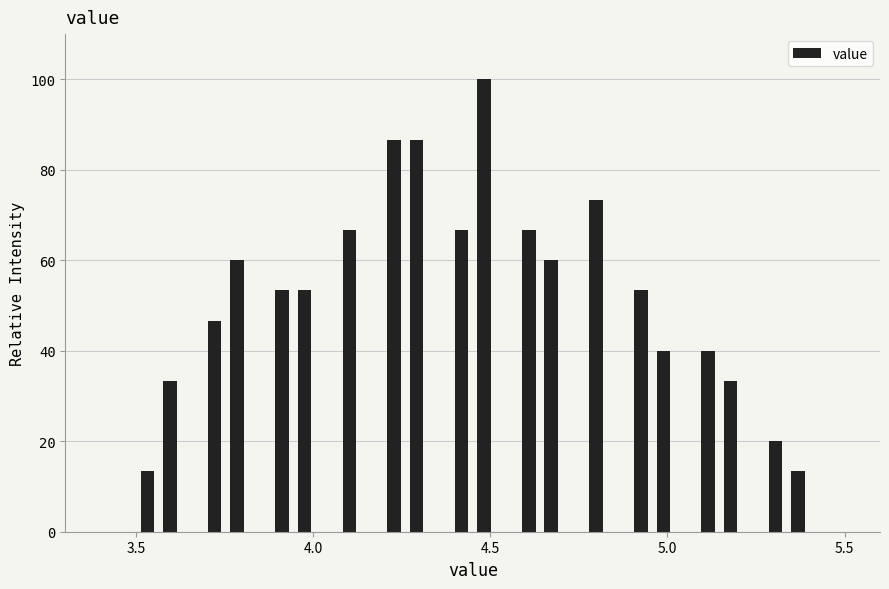

Read against the x-axis, roughly where is the centre of the tallest bar?

4.50